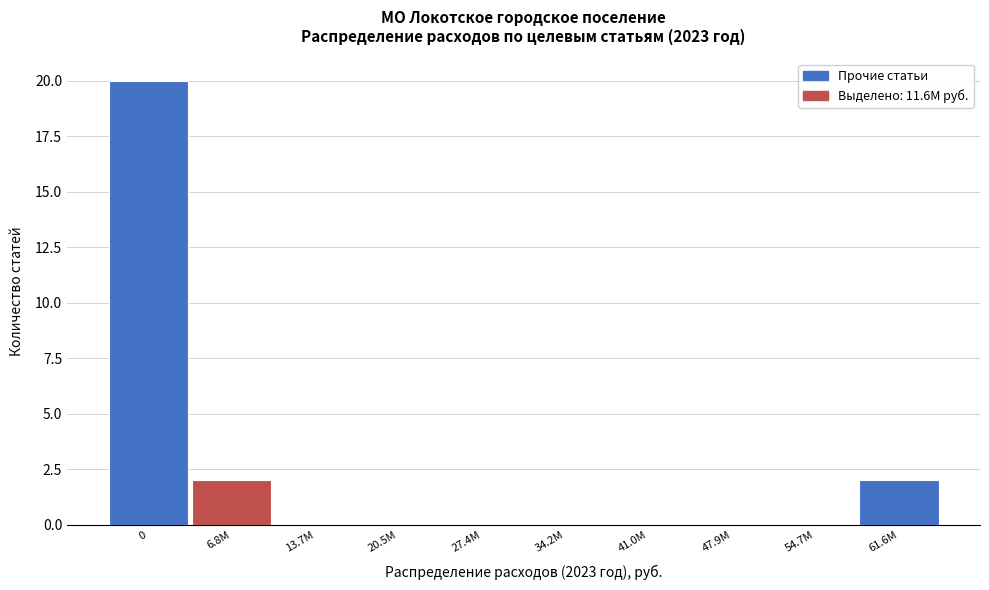

Reading left to right, extract all data points from this chart.

0=20	6.8М=2	13.7М=0	20.5М=0	27.4М=0	34.2М=0	41.0М=0	47.9М=0	54.7М=0	61.6М=2